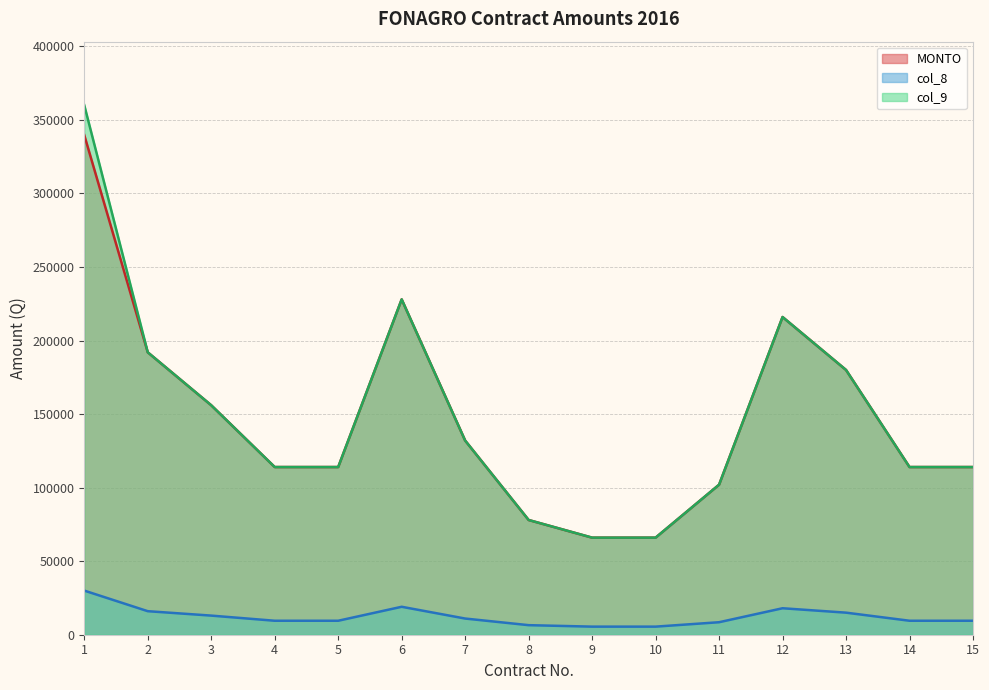

Which has a higher value, 6 or 9?

6